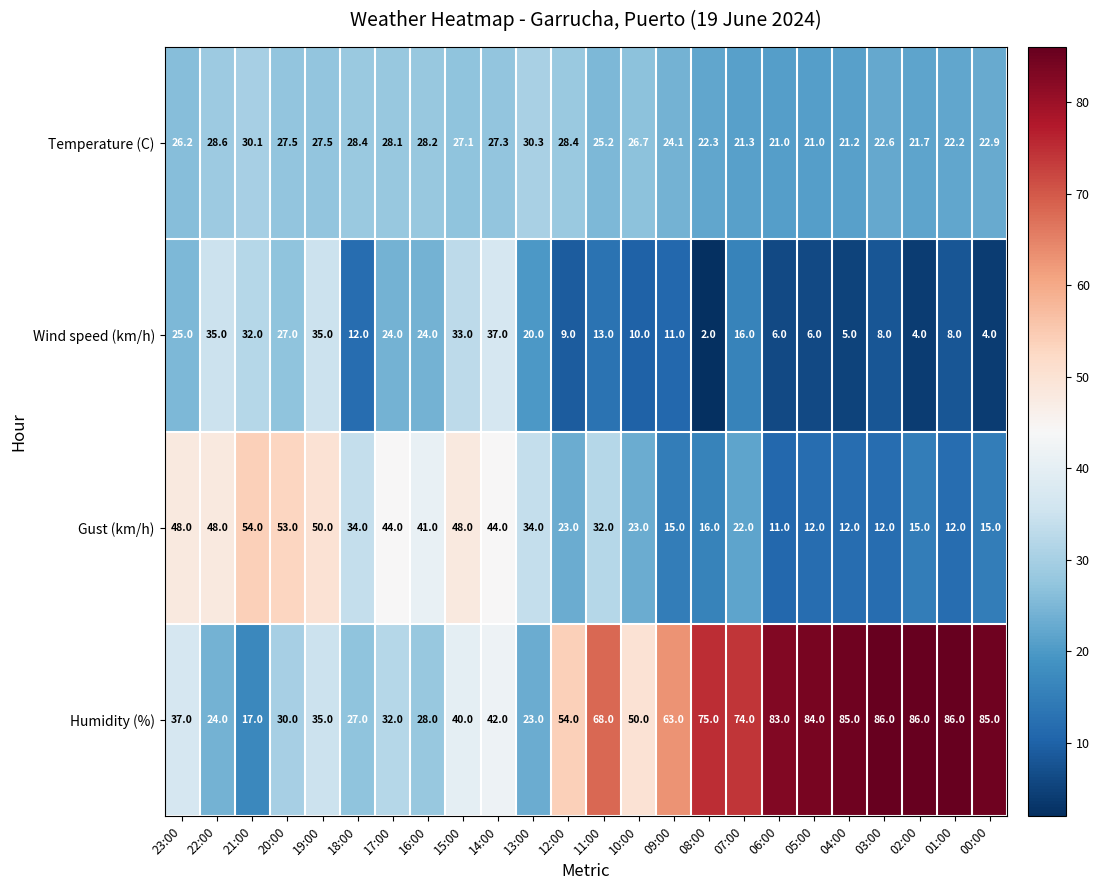

The Temperature (C) series shows 22.9 at 00:00. True or false?

True